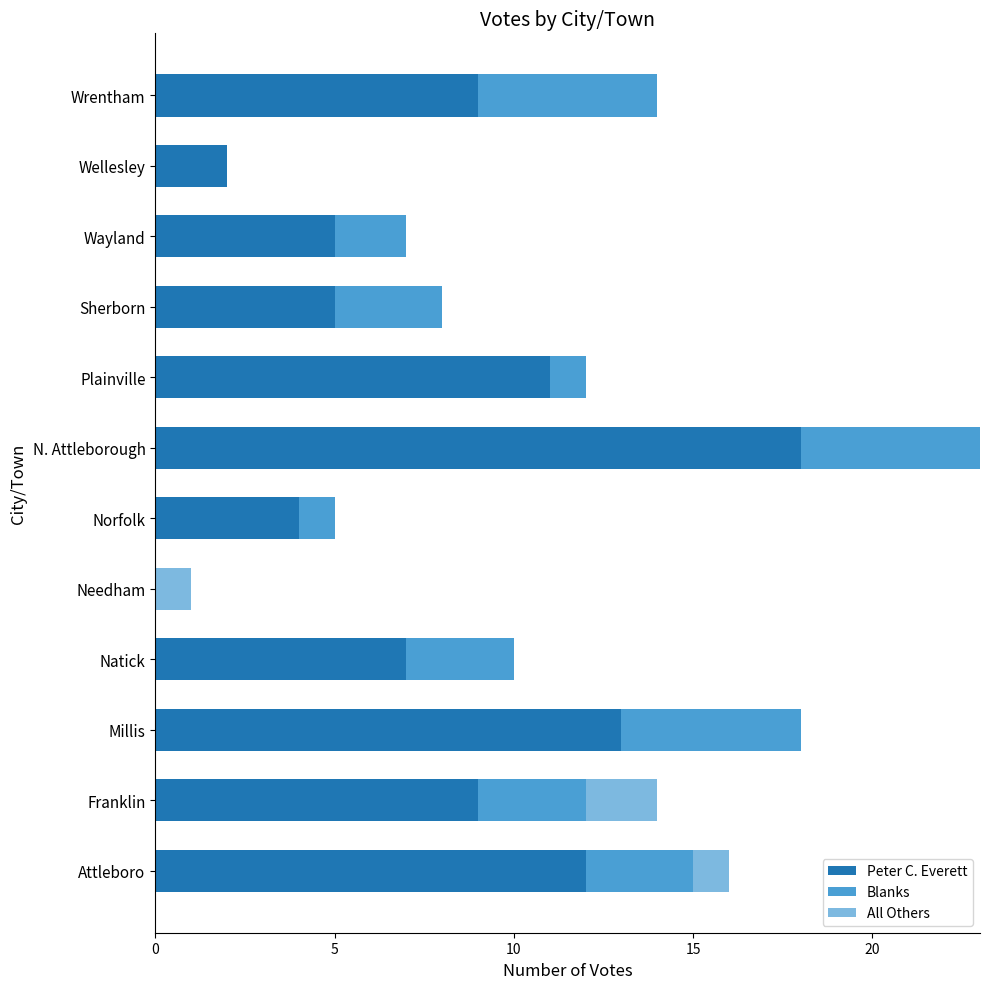

At which category is the sum across all series the highest?

N. Attleborough